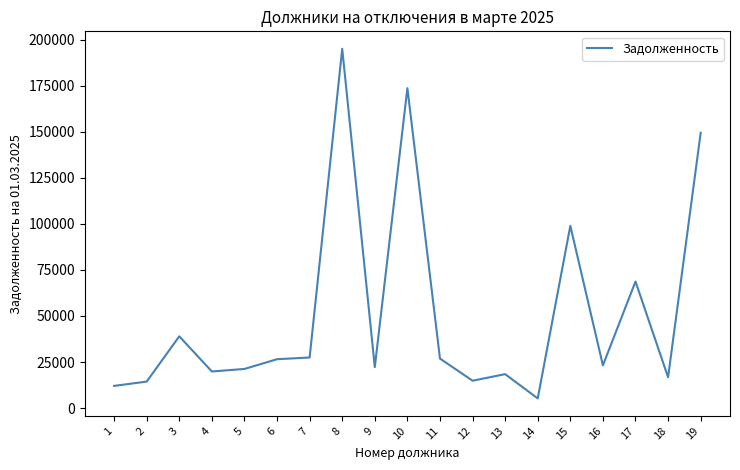

What is the minimum value shown in the chart?

5253.3